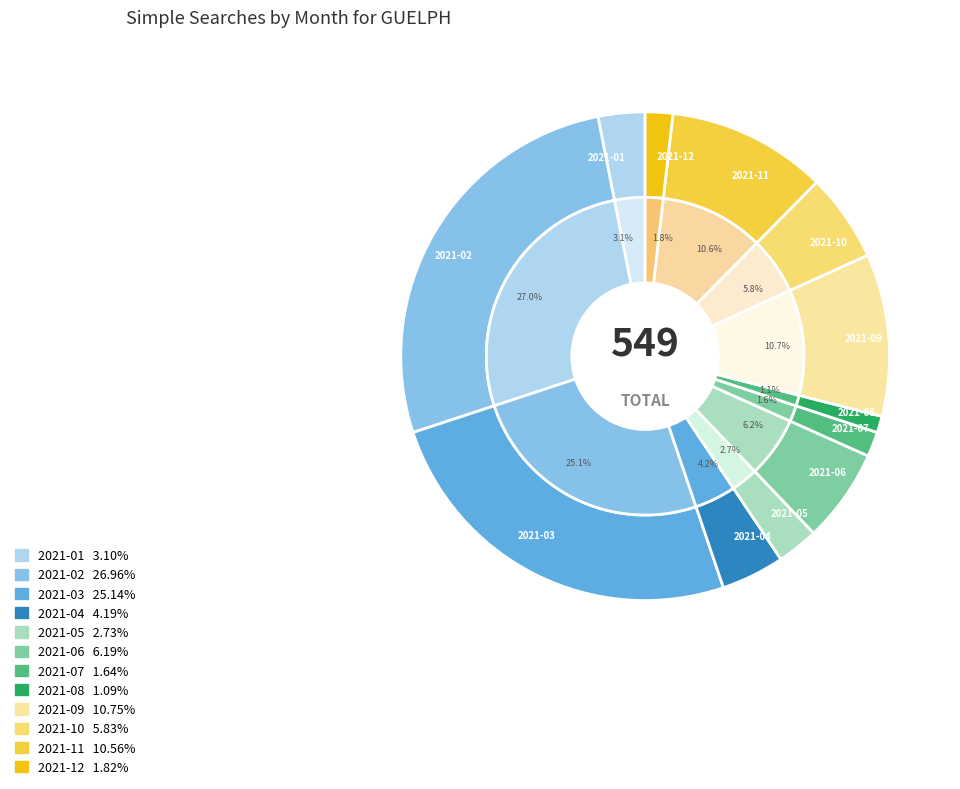

Does any single category account for the majority?

No